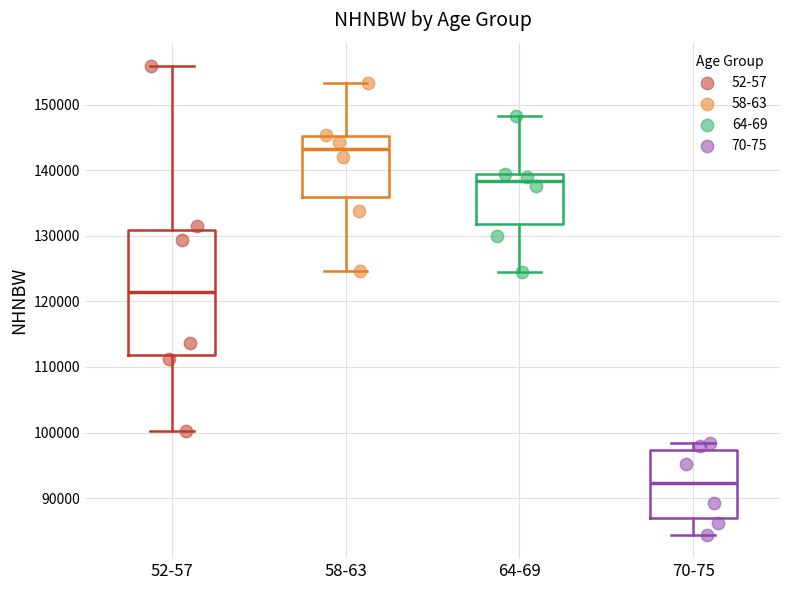

Comparing the boxes themselves (not the whiskers), which one is the tallest?

52-57